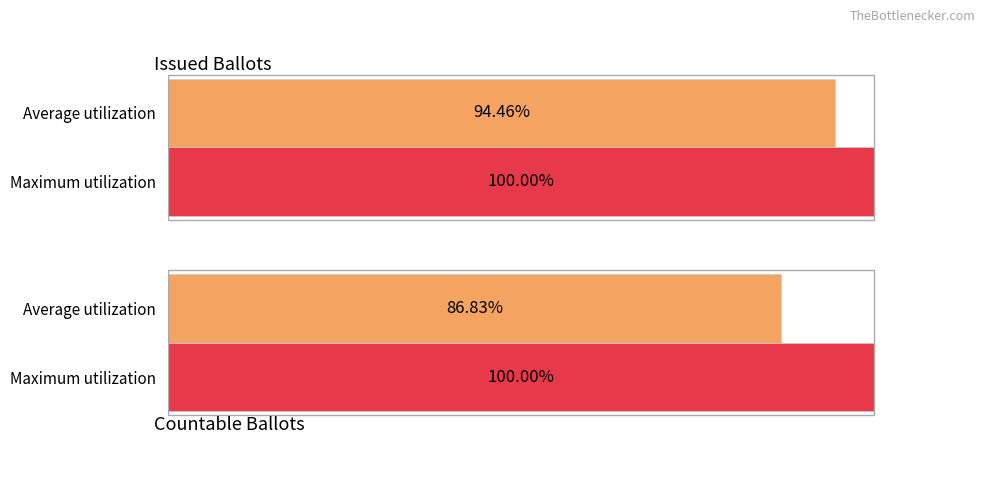

Which category has the lowest value across all series?

Average utilization